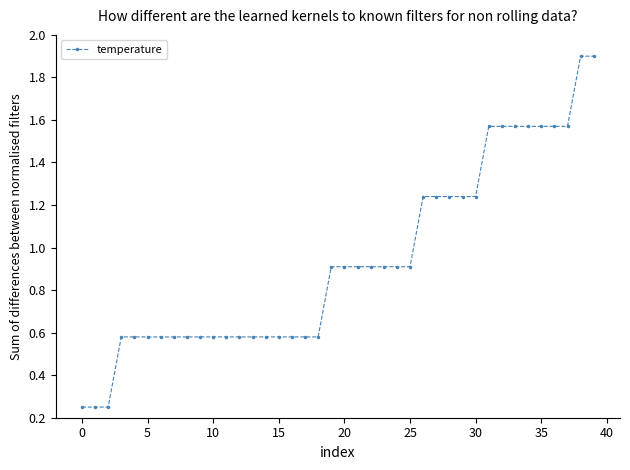

What is the sum of all values?

37.4